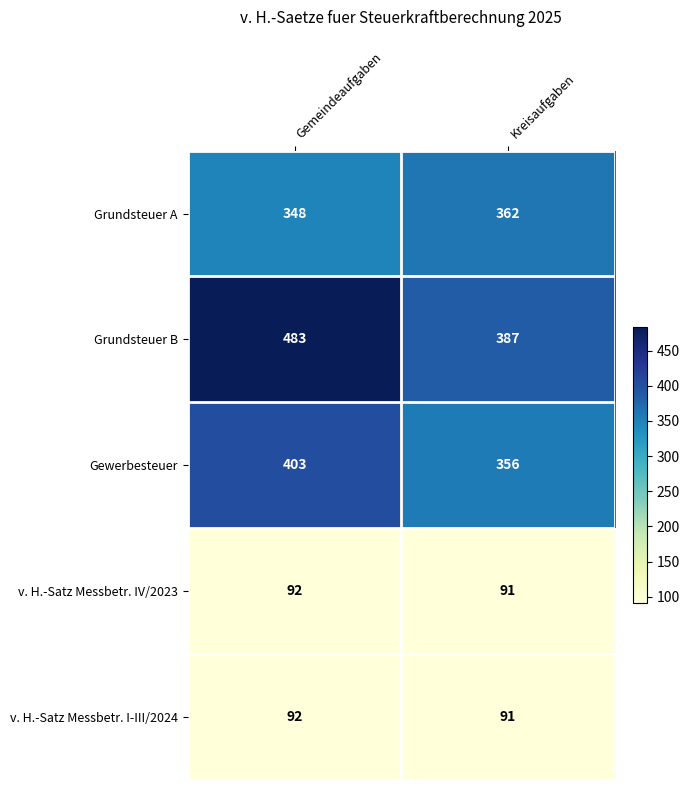

List the labels in order of v. H.-Satz Messbetr. I-III/2024 value, largest first.

Gemeindeaufgaben, Kreisaufgaben